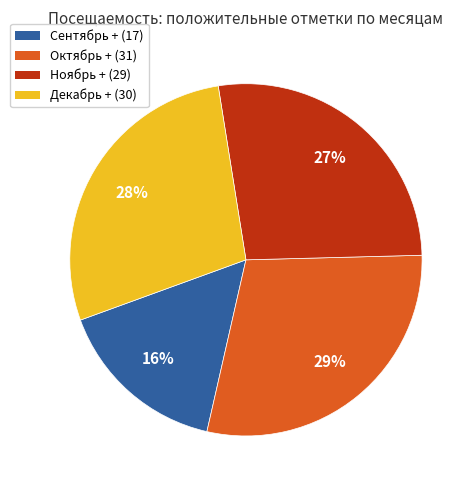

How many segments does this pie chart have?

4